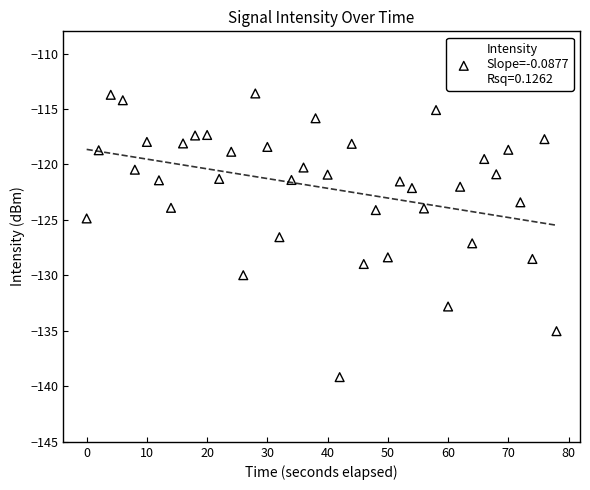

What Y value in the scatter plot is closest to -126?

-126.6